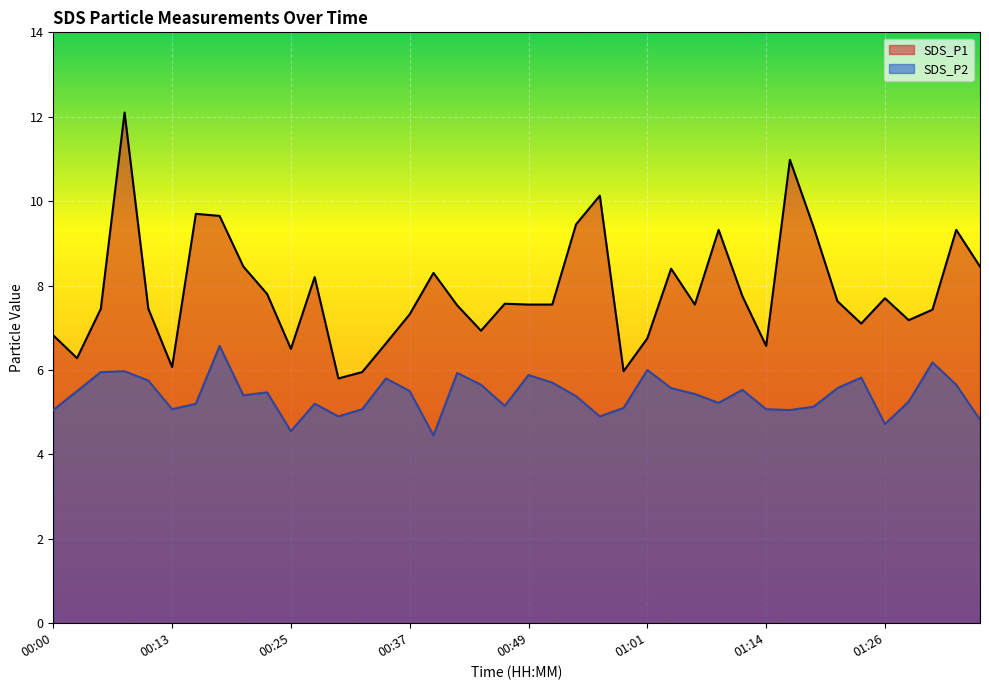

What is the difference between the maximum and second lowest values in the SDS_P2 series?

2.0